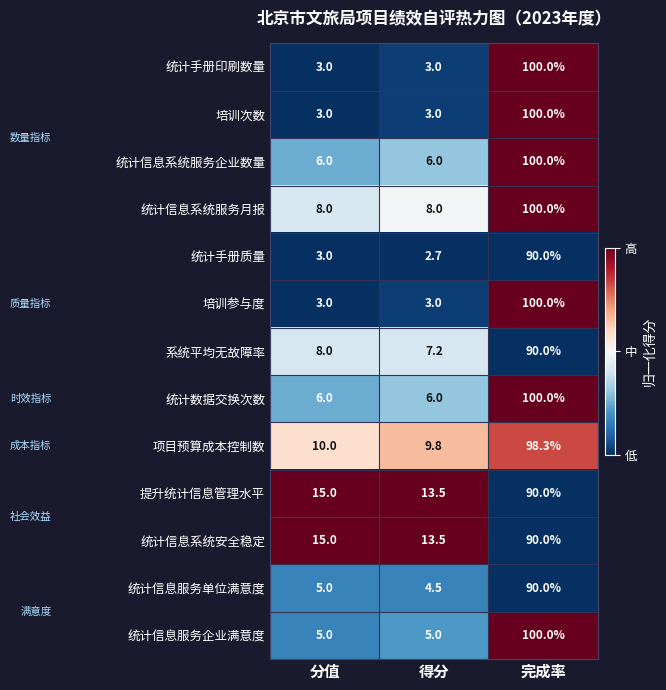

What is the difference between the highest and lowest values at 得分?

10.8